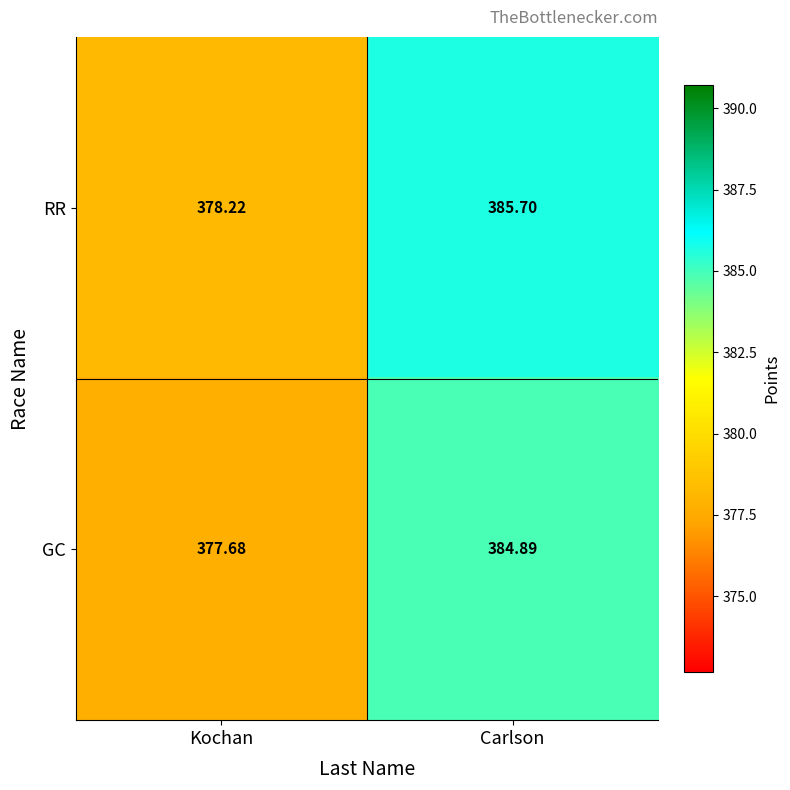

How many series are shown in this chart?

2